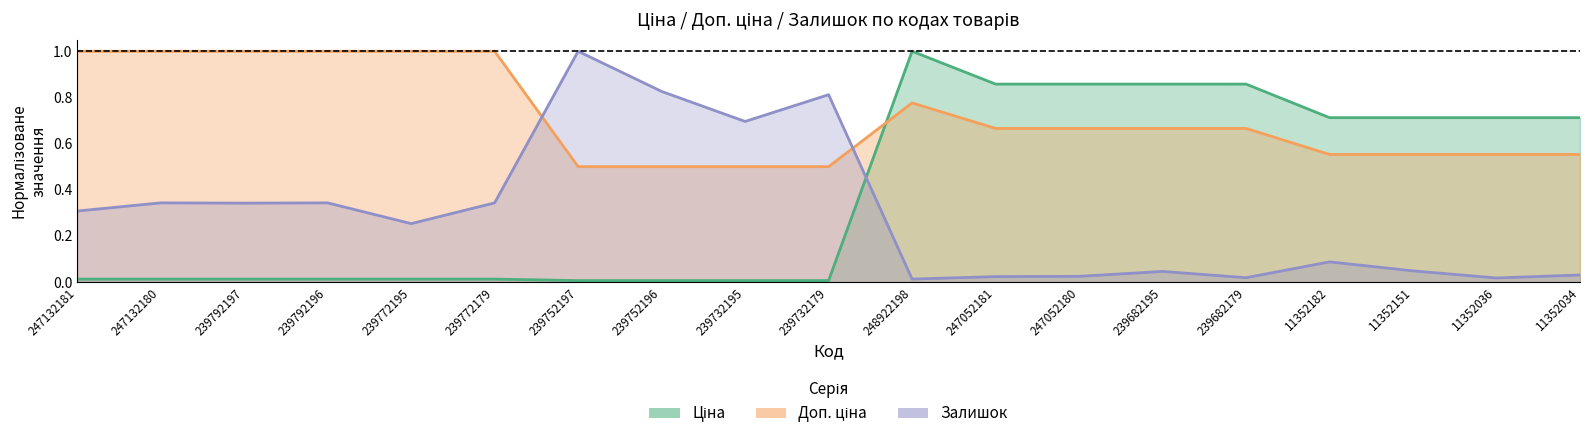

True or false: Залишок and Ціна intersect in this chart.

True